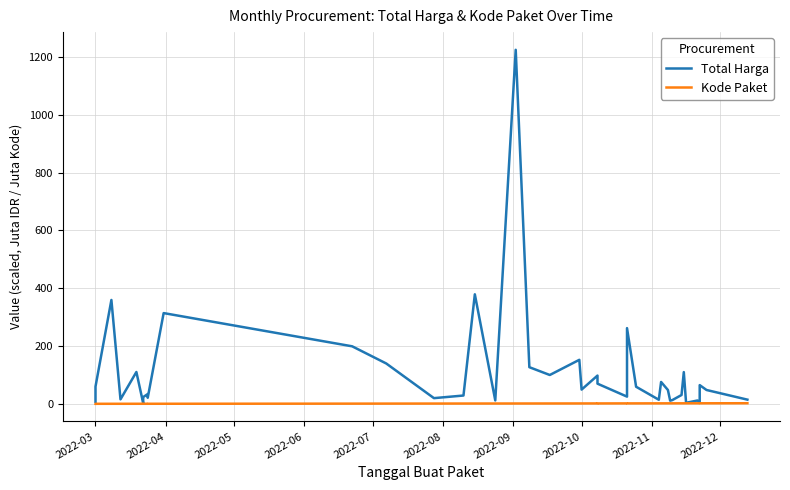

Does the chart display data point markers on the line(s)?

No